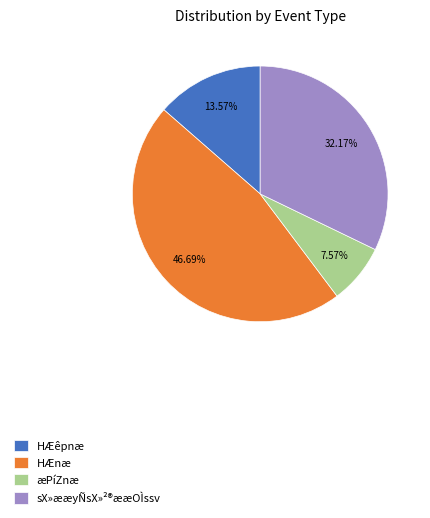

Count the number of slices in the pie.

4